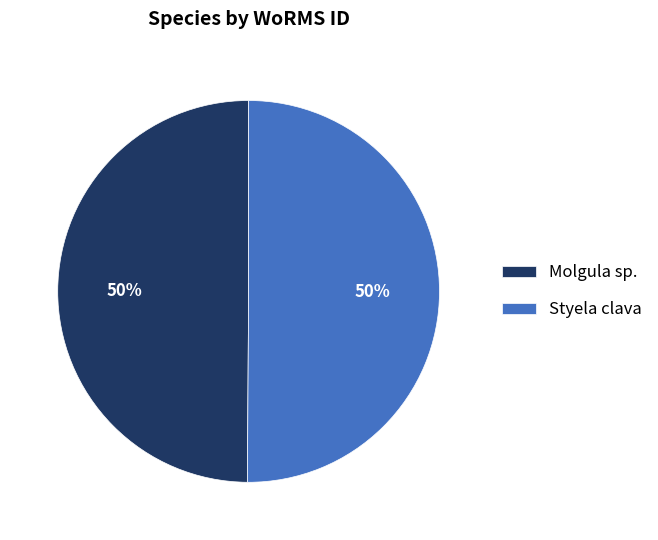

Approximately how many times larger is the value at Molgula sp. compared to Styela clava?

1.0